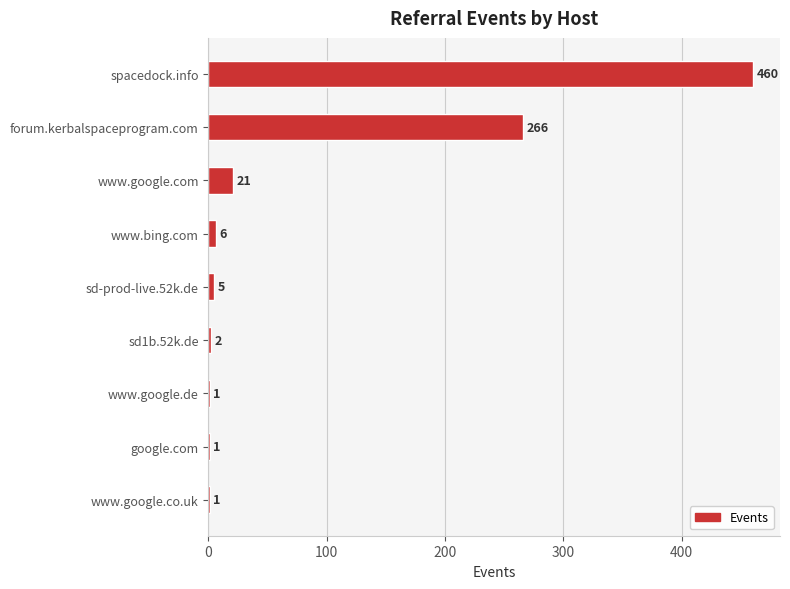

The value at www.google.com is 5. True or false?

False